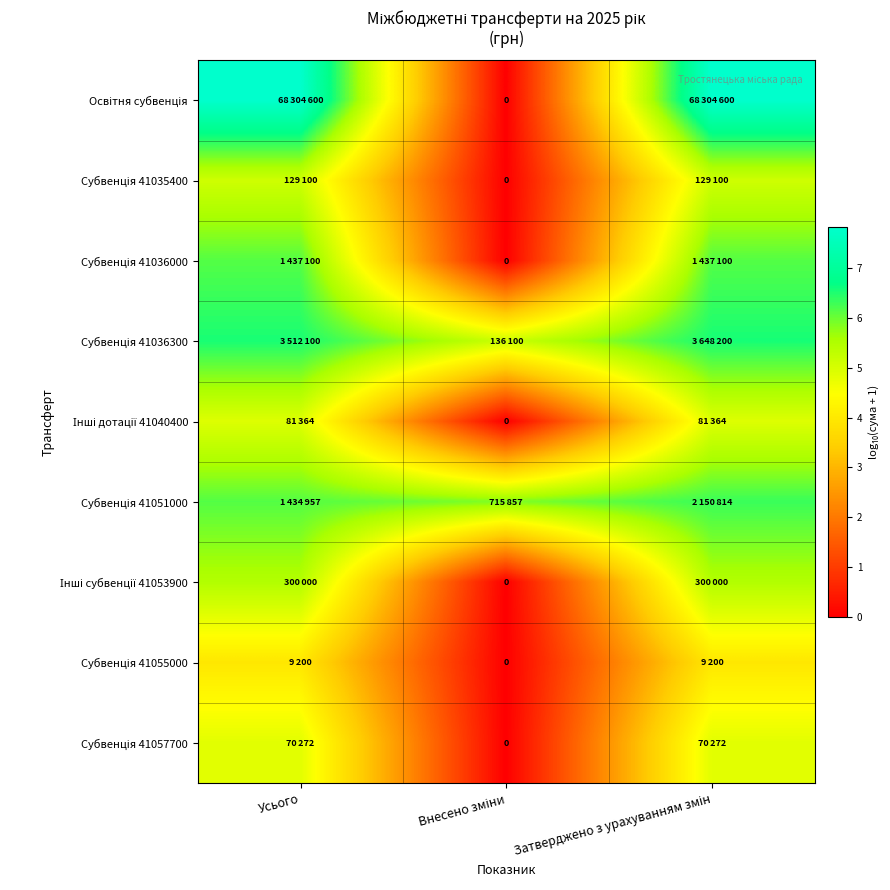

How many distinct data groups are displayed?

9